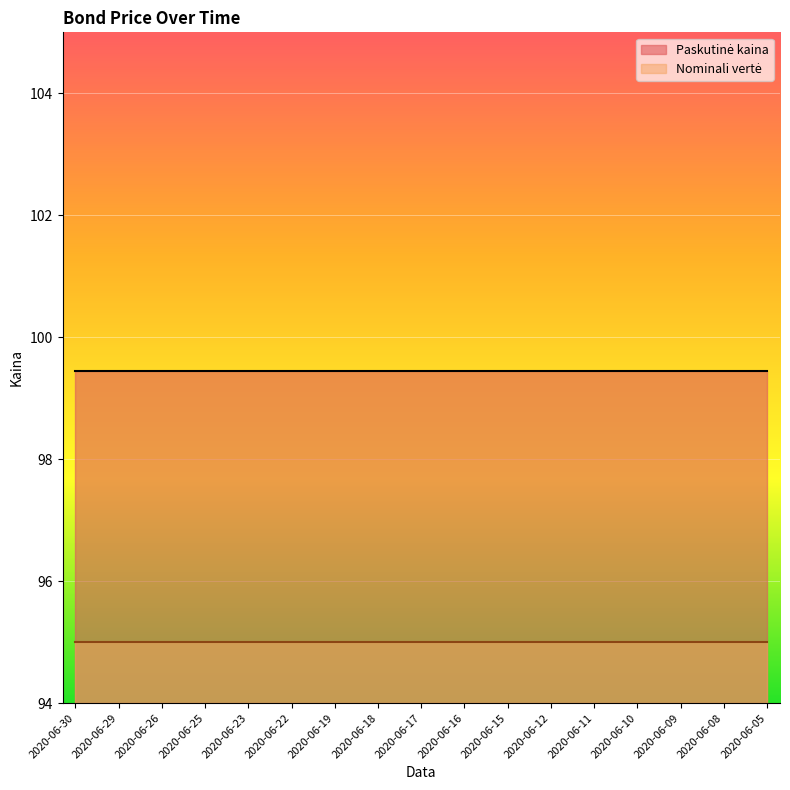

True or false: Nominali vertė and Paskutinė kaina cross at least once.

False